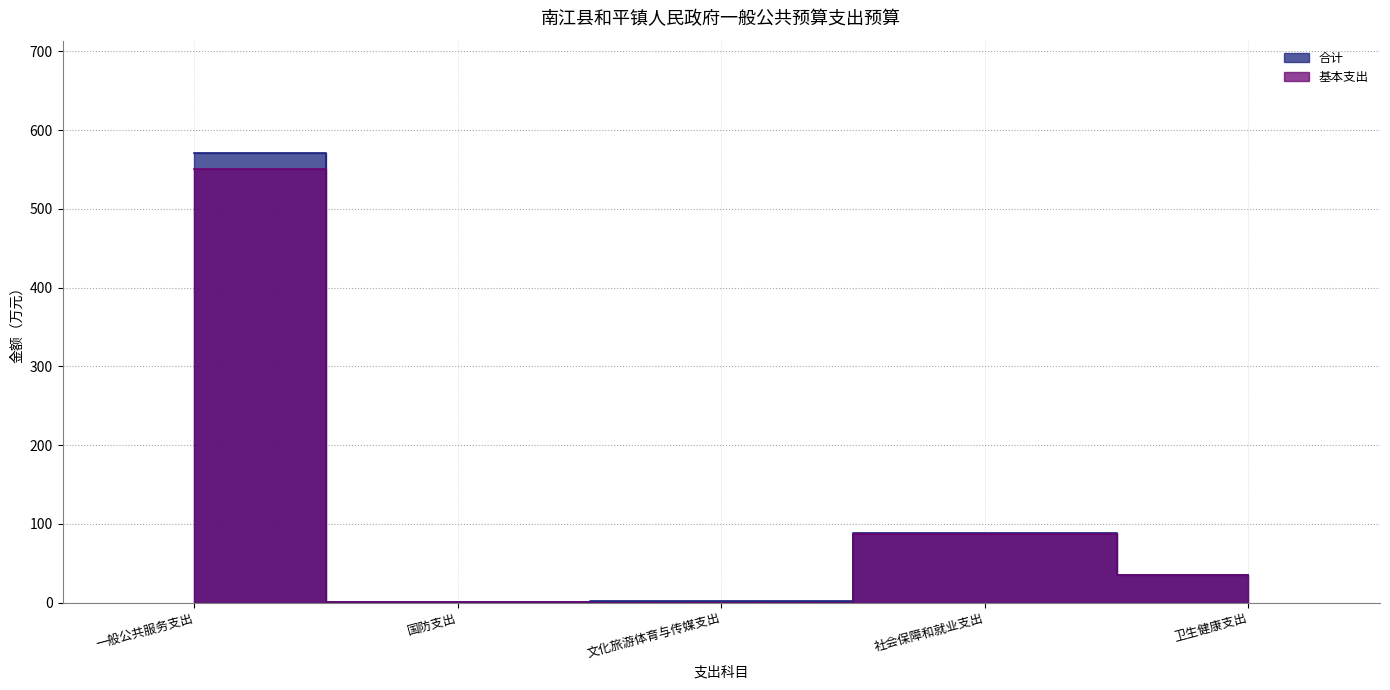

Is it true that 合计 equals 0.3 at 国防支出?

False